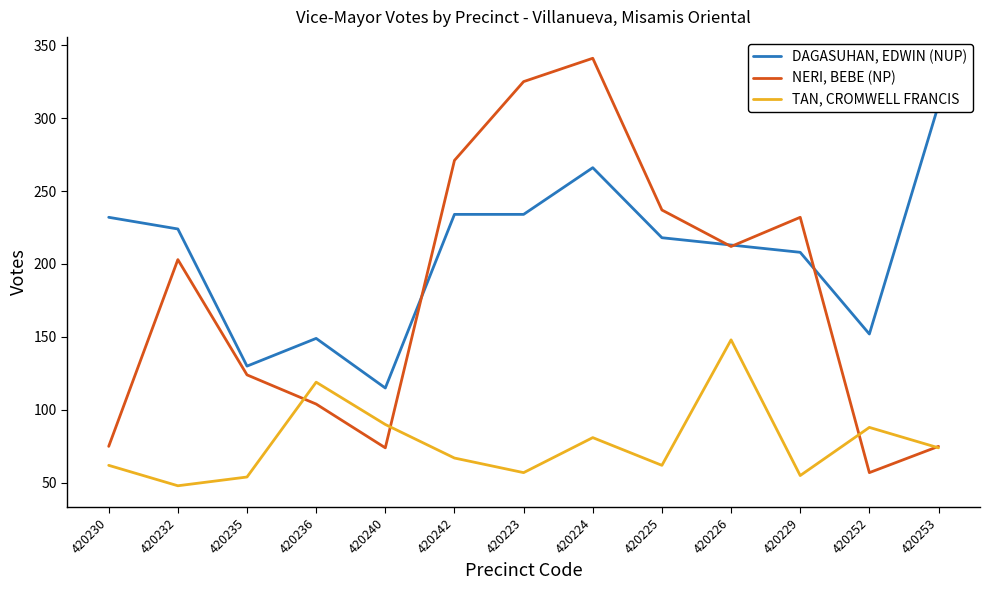

How many times do TAN, CROMWELL FRANCIS and NERI, BEBE (NP) cross each other?

4